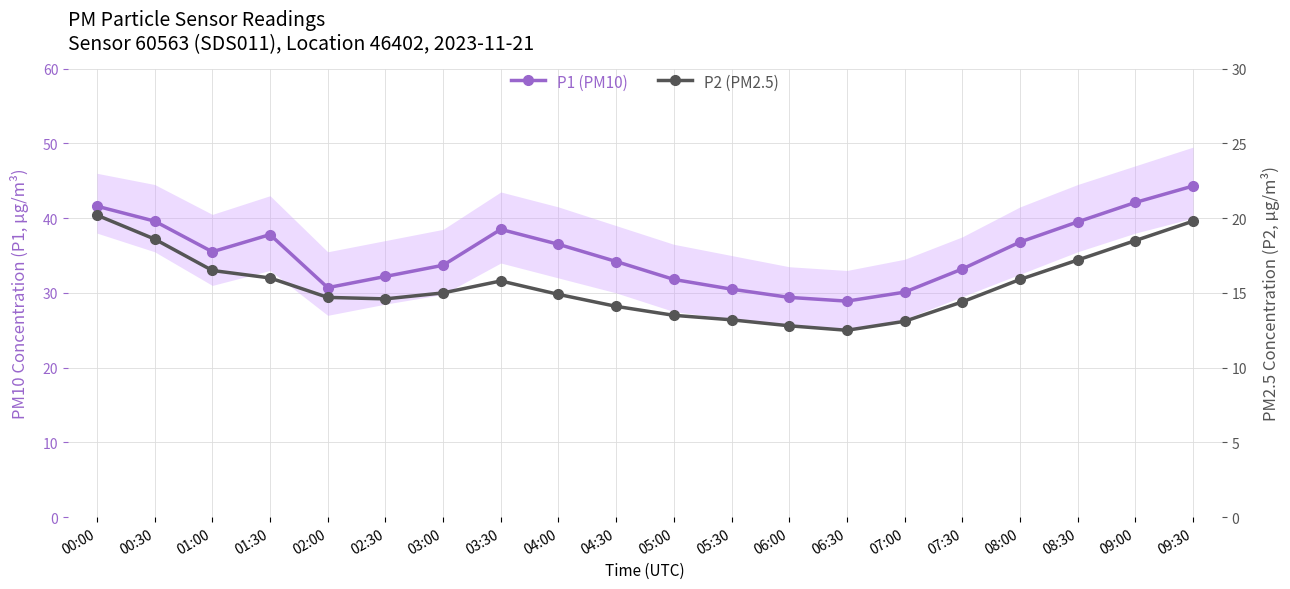

What is the difference between the maximum and minimum values in the P1 (PM10) series?

15.4